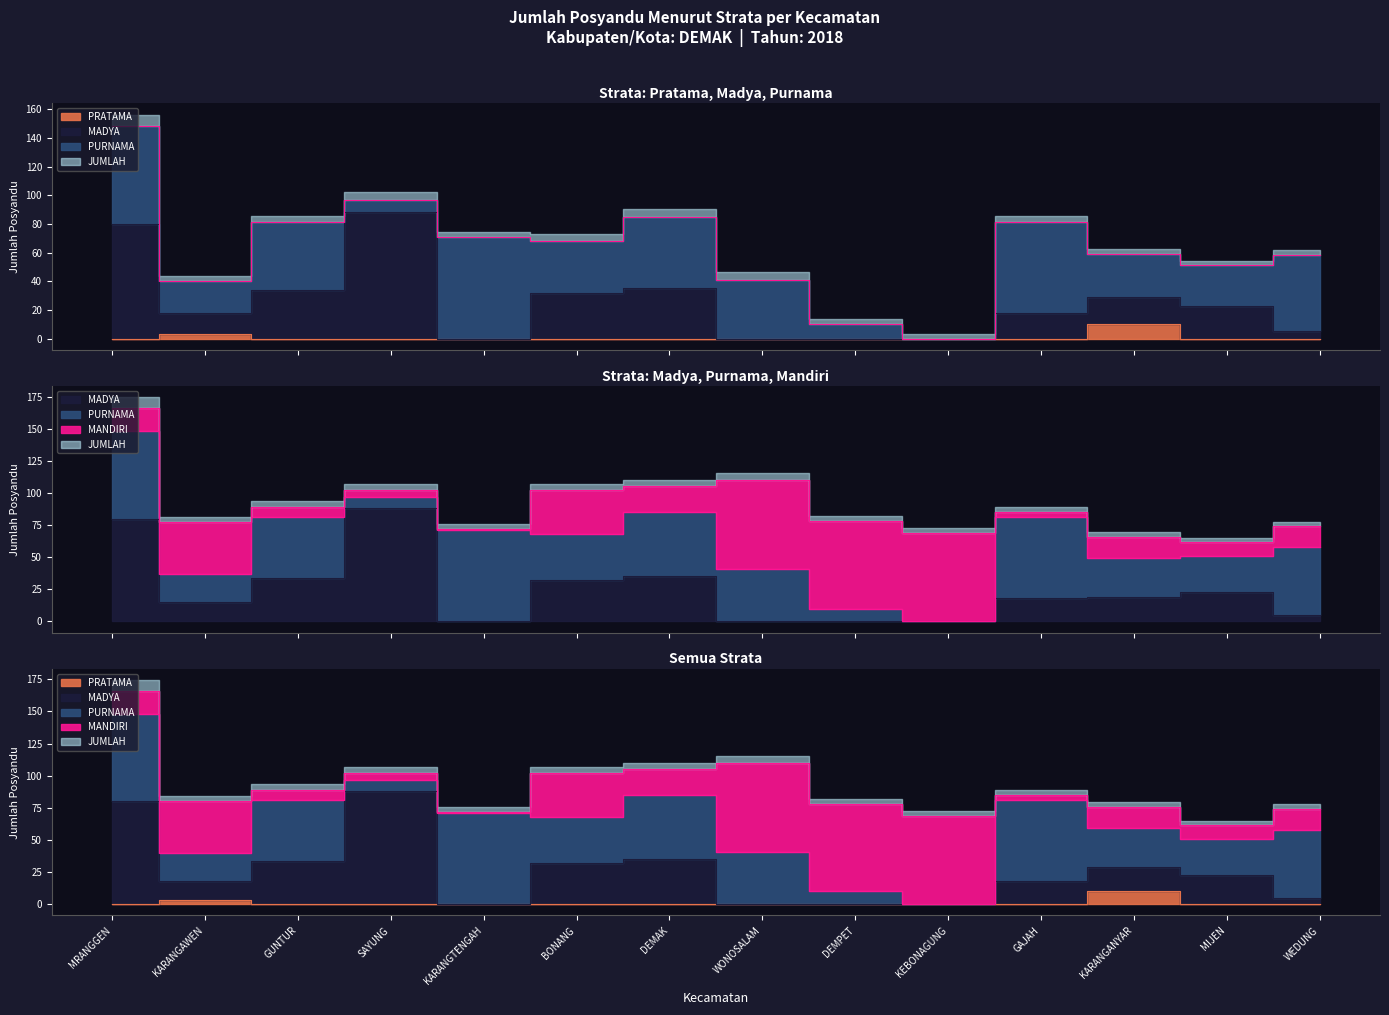

Is it true that JUMLAH equals 166 at MRANGGEN?

True